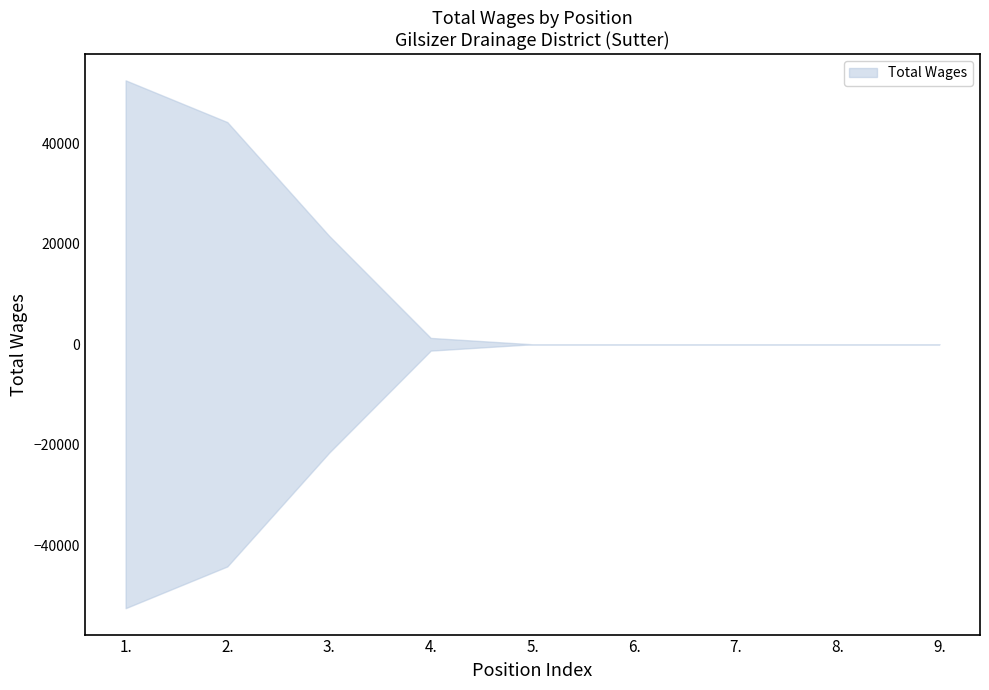

Rank the categories by value from lowest to highest.

5., 6., 7., 8., 9., 4., 3., 2., 1.